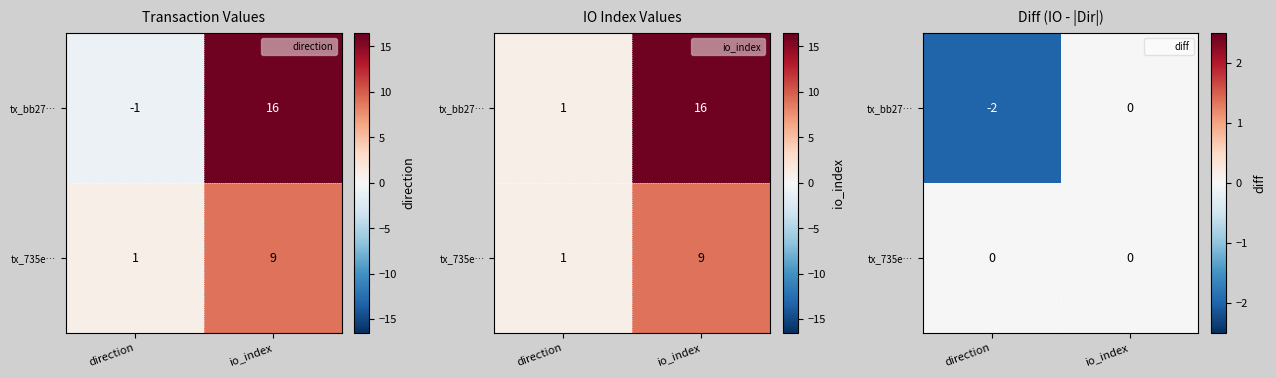

What is the total value across all series at direction?

-2